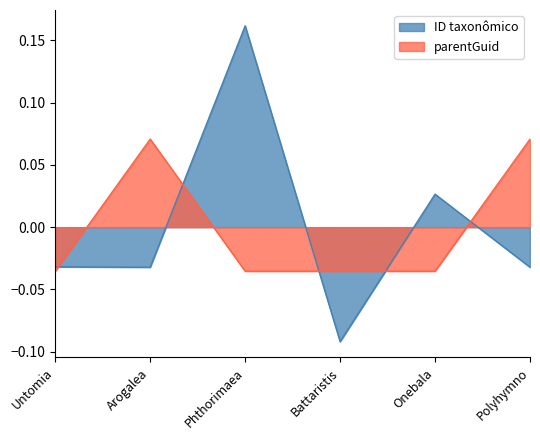

How many intersections are there between parentGuid and ID taxonômico?

5